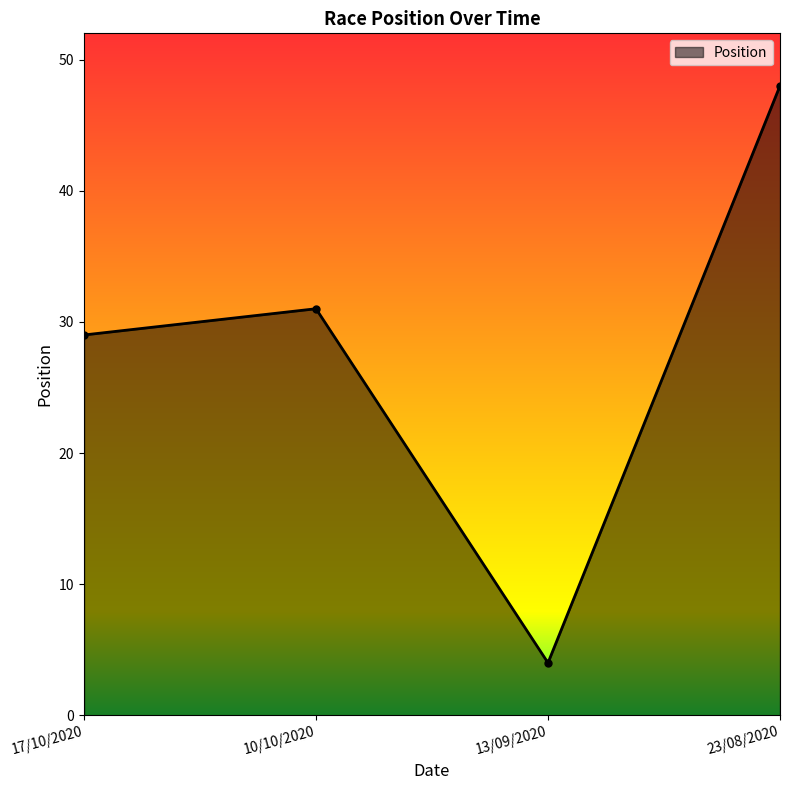

Rank the categories by value from lowest to highest.

13/09/2020, 17/10/2020, 10/10/2020, 23/08/2020